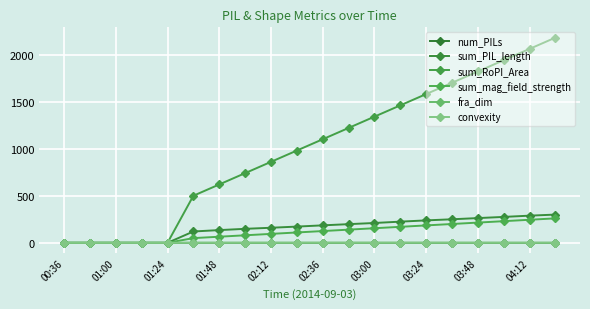

How many series are shown in this chart?

6